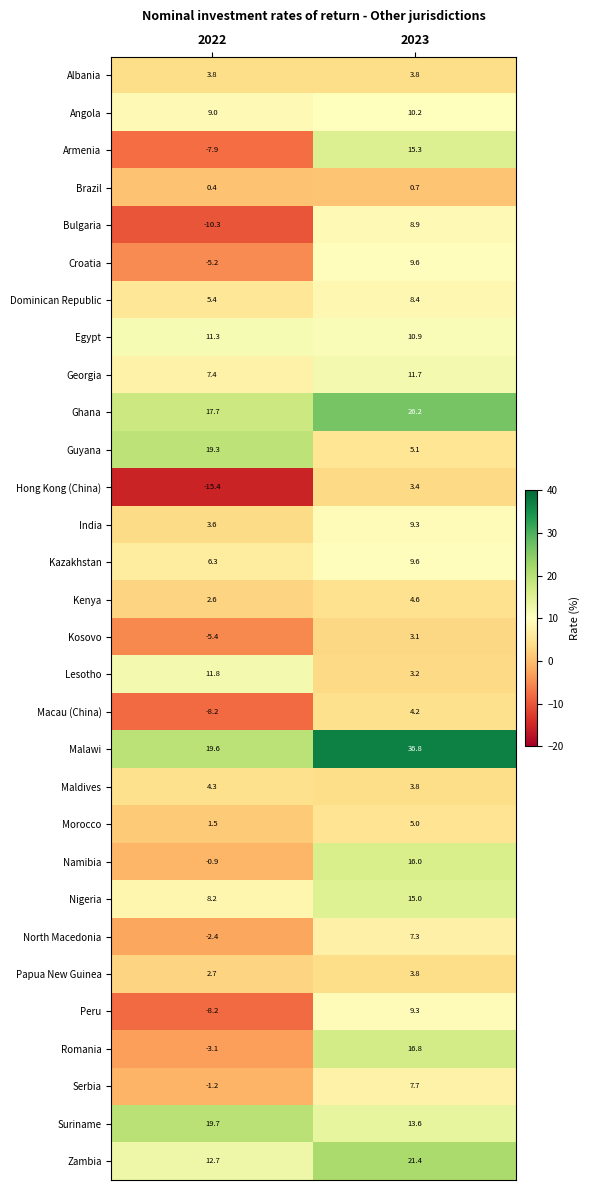

What is the greatest value displayed?

36.8